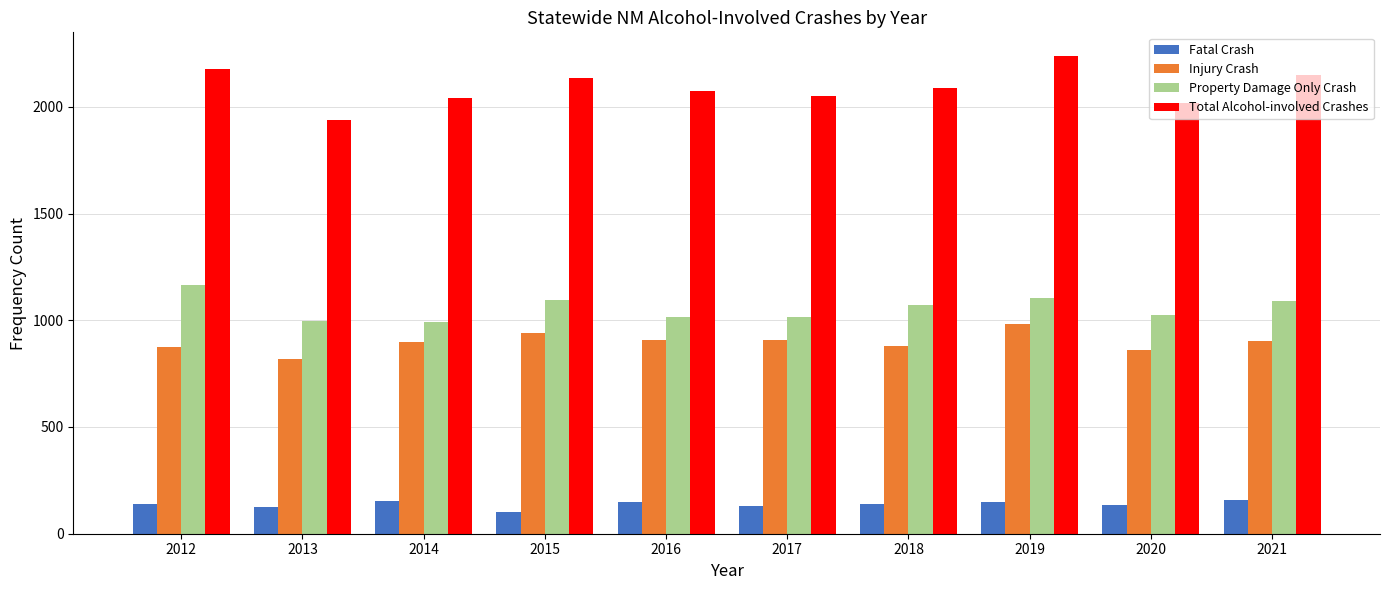

What is the minimum value shown in the chart?

103